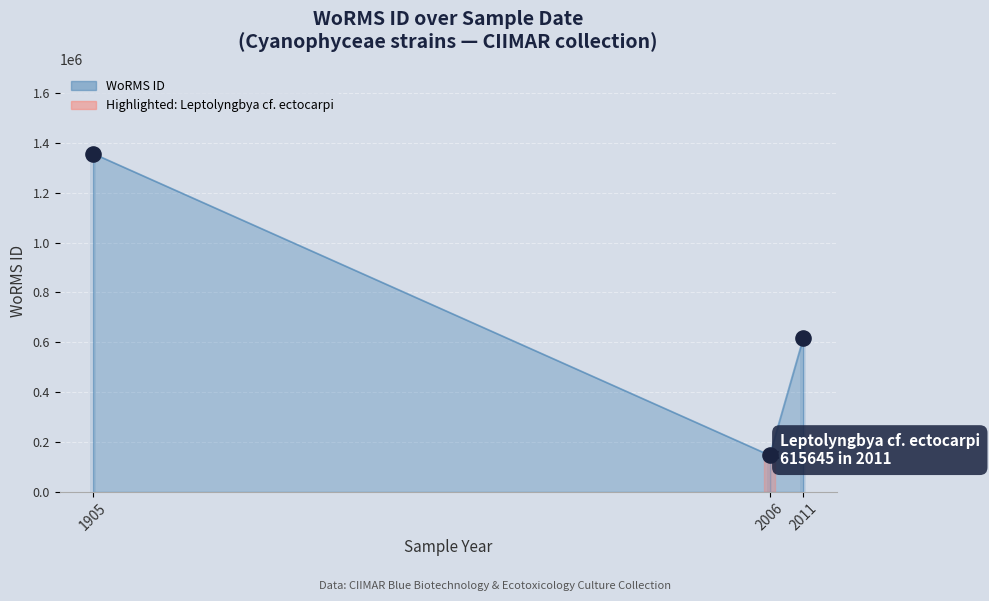

What is the change in value from 2011-02-09 to 1905-07-07?

+741251